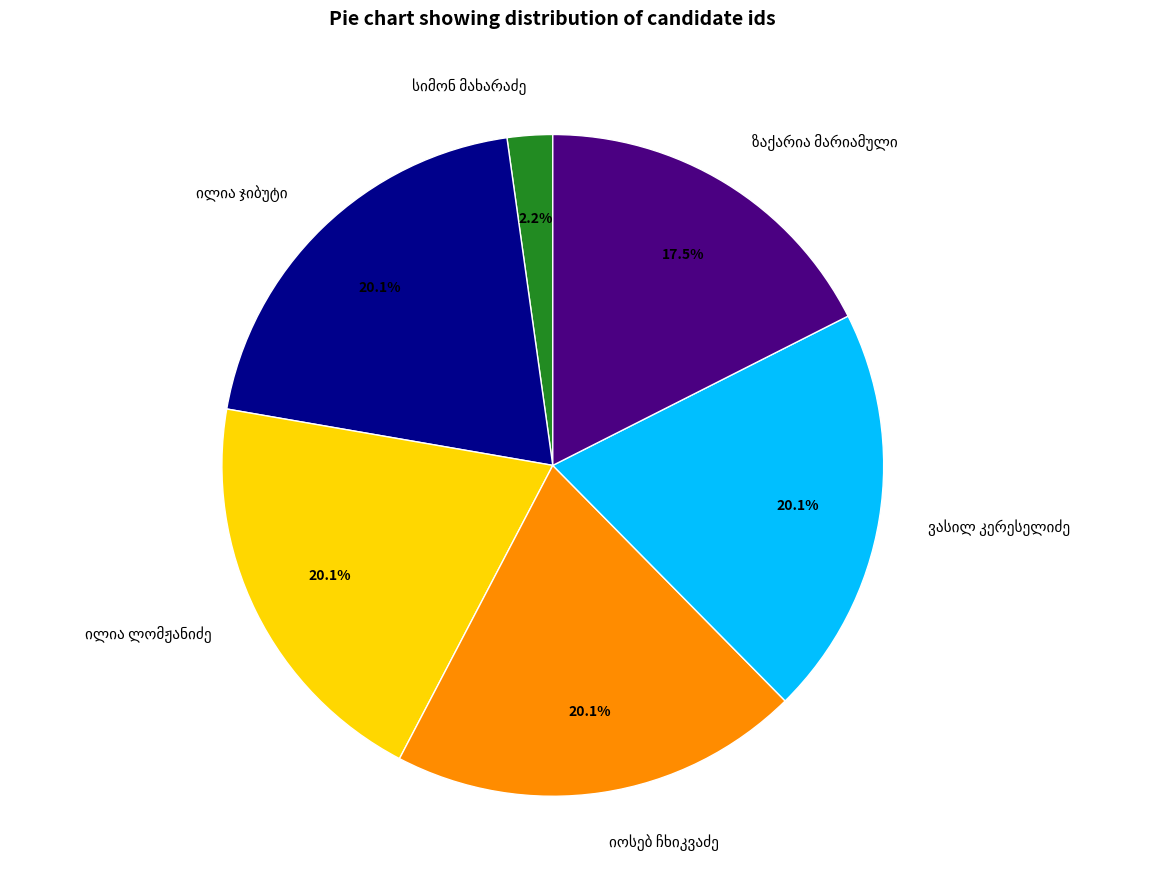

To the nearest percent, what is the difference between the largest and smallest slice percentages?

18%